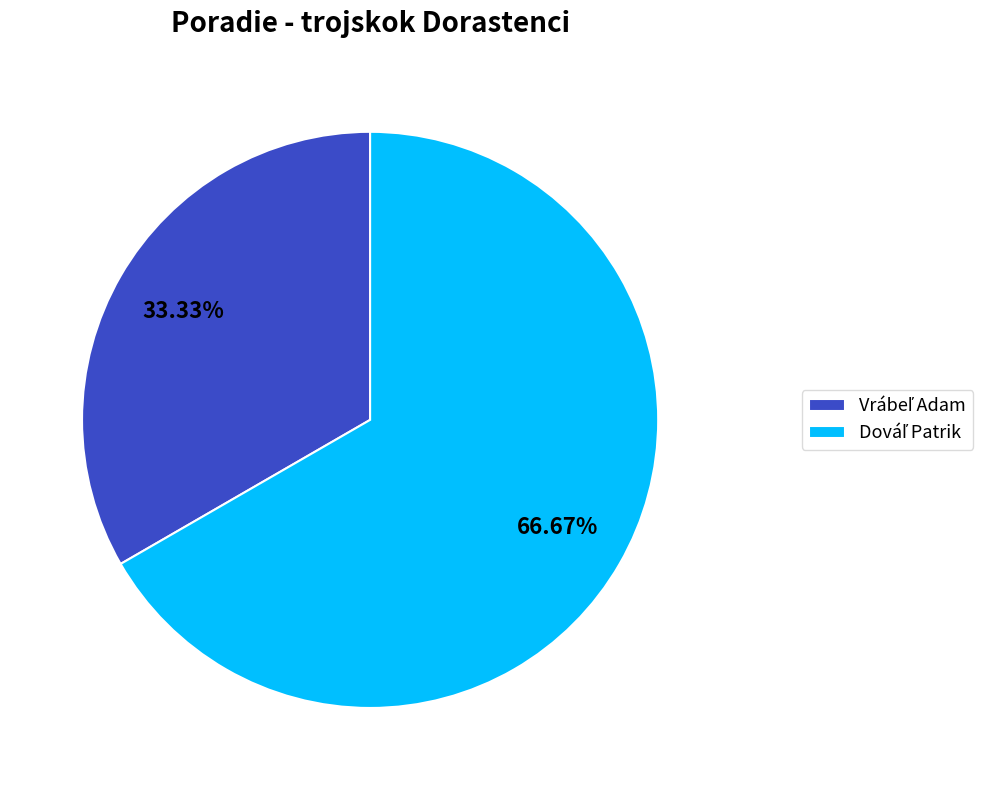

Is there any slice that represents more than half of the pie?

Yes